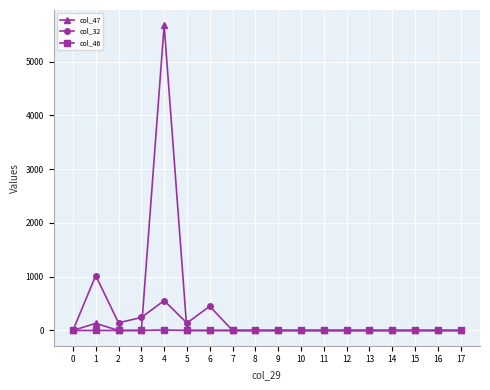

Is the value of col_47 at 1 greater than the value of col_32 at 8?

Yes